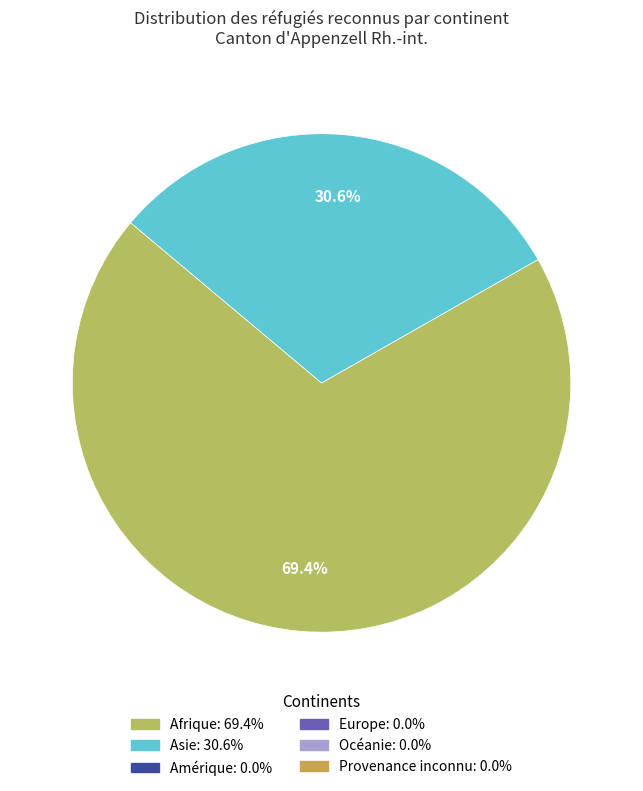

Is there any slice that represents more than half of the pie?

Yes